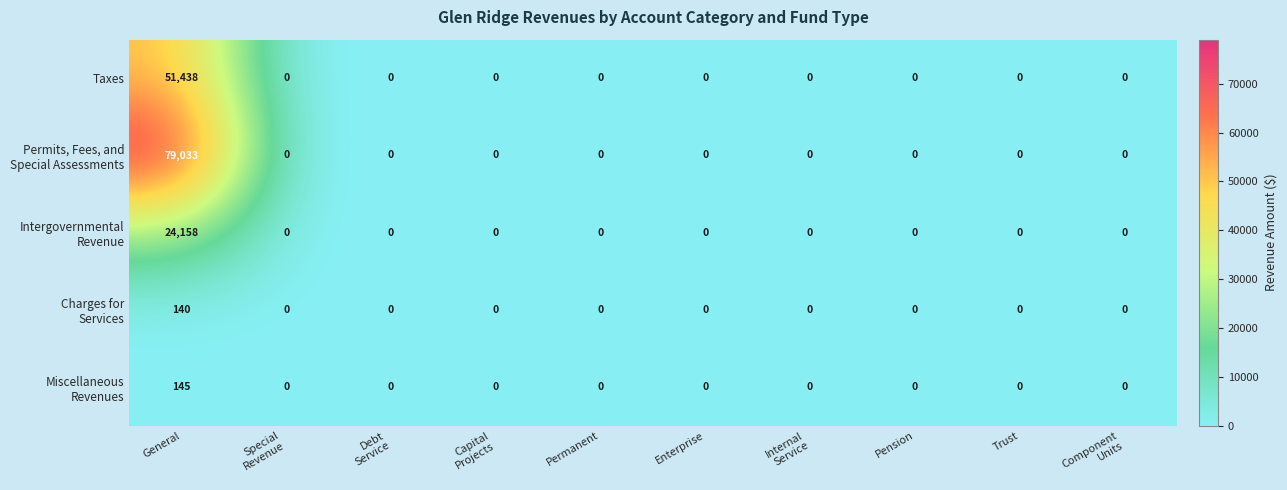

What is the greatest value displayed?

79033